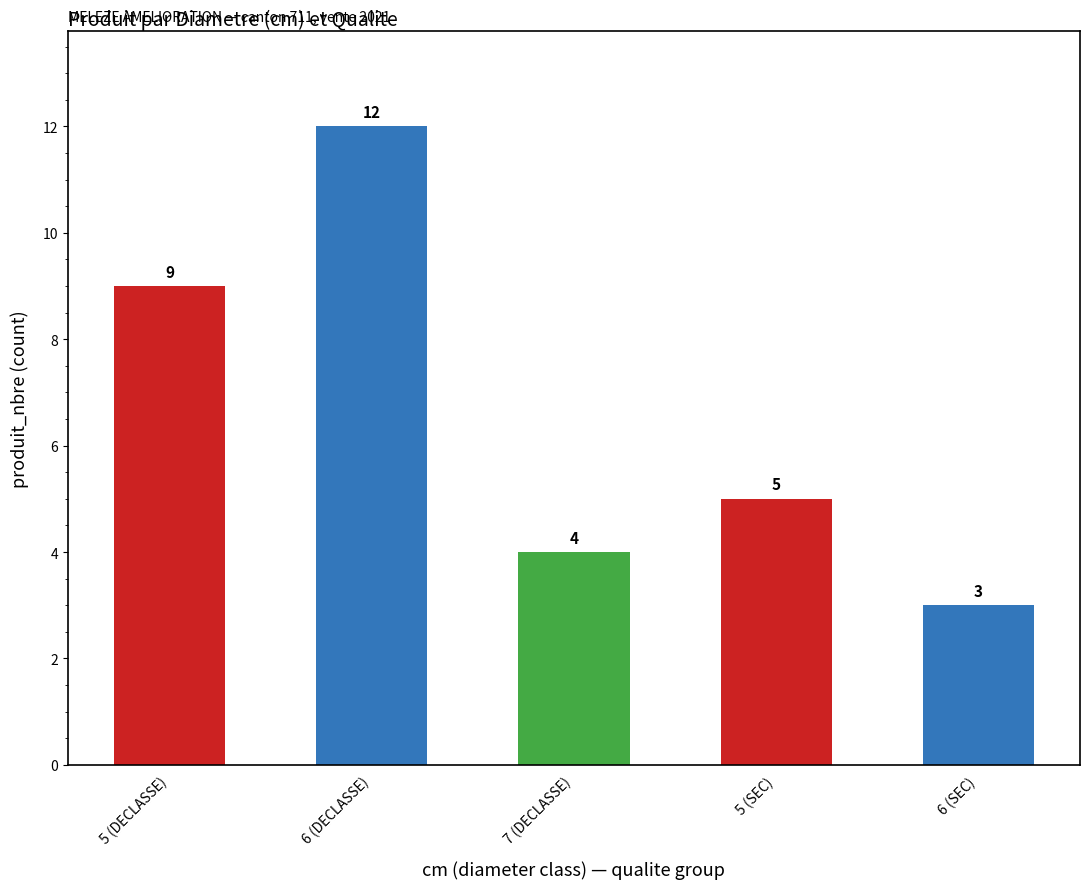

How many bars are there in total?

5